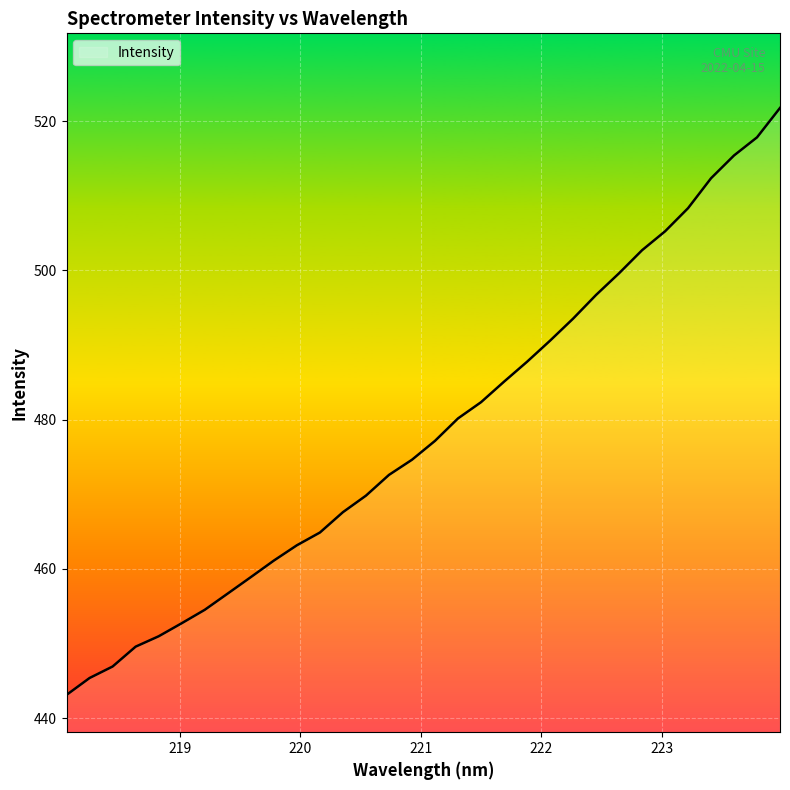

What is the maximum value shown in the chart?

521.8